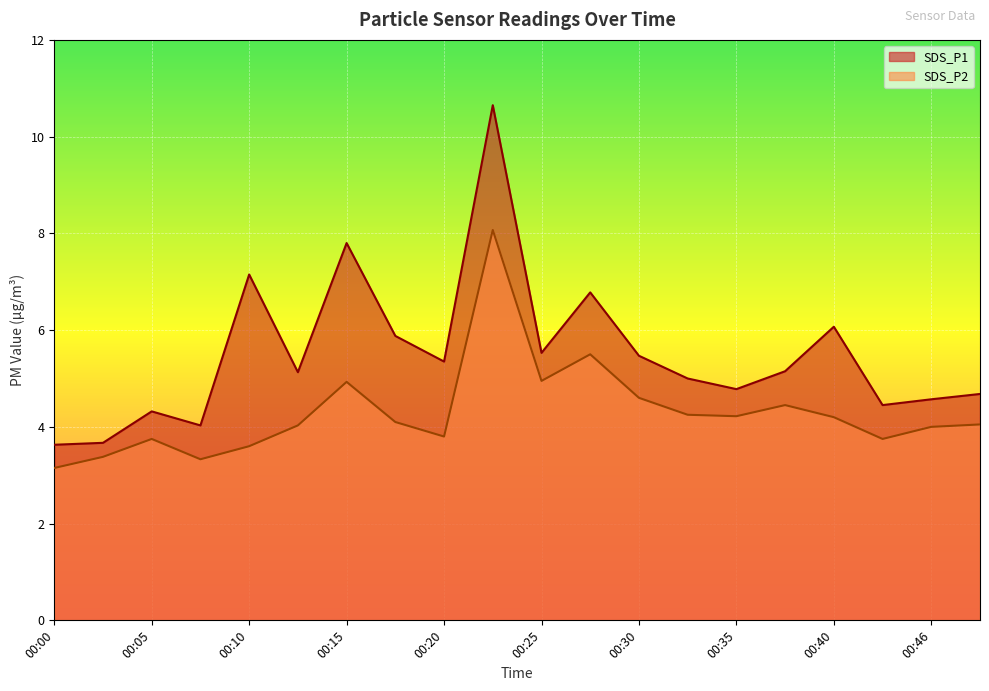

What is the difference between the highest and lowest values at 00:35?

0.6